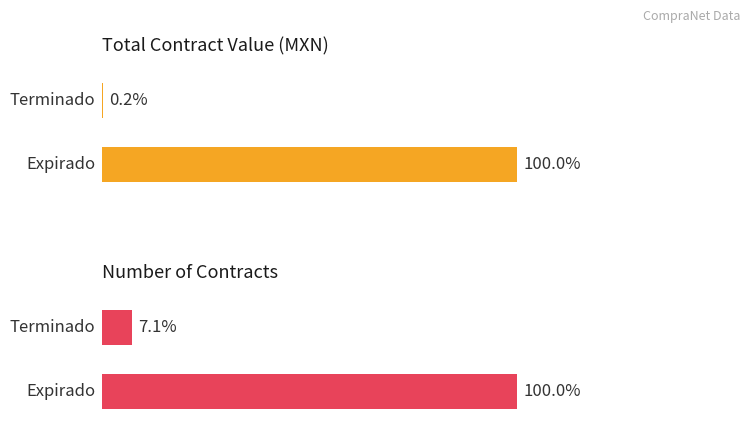

How many series are shown in this chart?

2